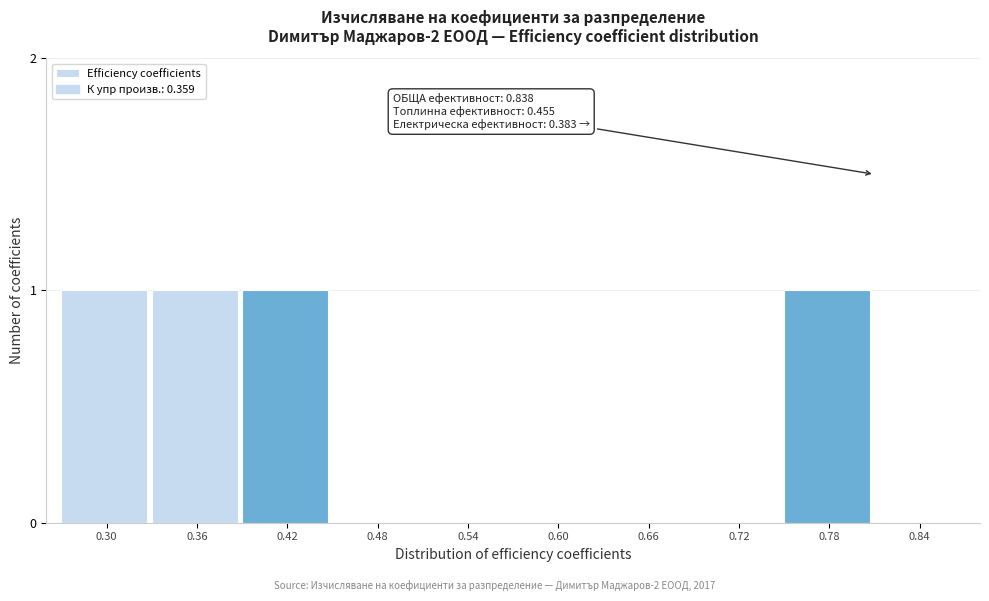

Reading left to right, what are all the values shown in this chart?

0.30=1	0.36=1	0.42=1	0.48=0	0.54=0	0.60=0	0.66=0	0.72=0	0.78=1	0.84=0